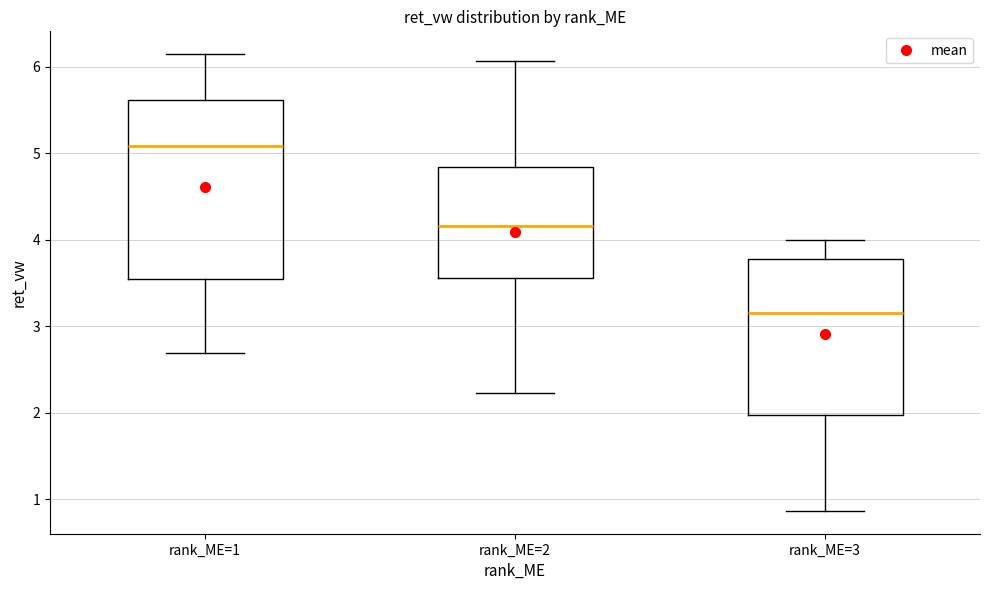

Where does the upper whisker of the box for rank_ME=3 end on the y-axis? The values are not printed on the chart, so give them approximately, as read against the axis.

4.0